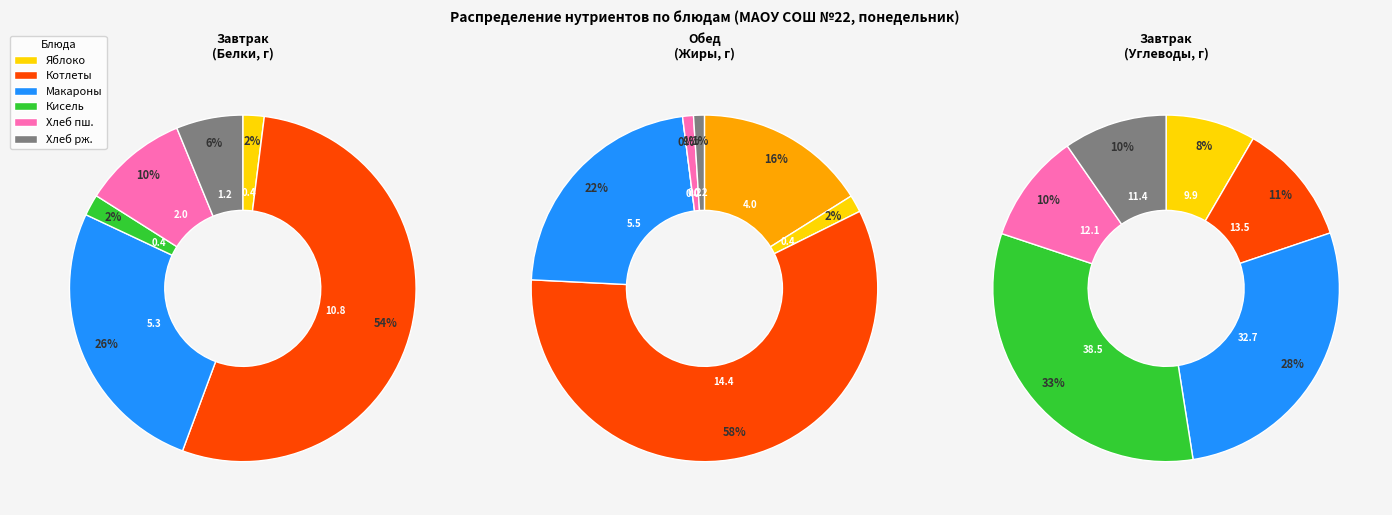

What percentage is the 8 slice, to the nearest percent?

26%